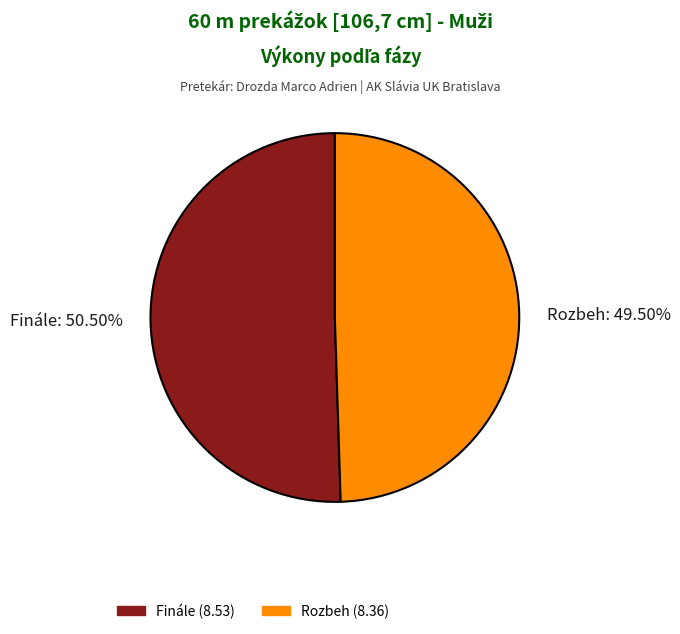

To the nearest percent, what is the average slice percentage?

50%